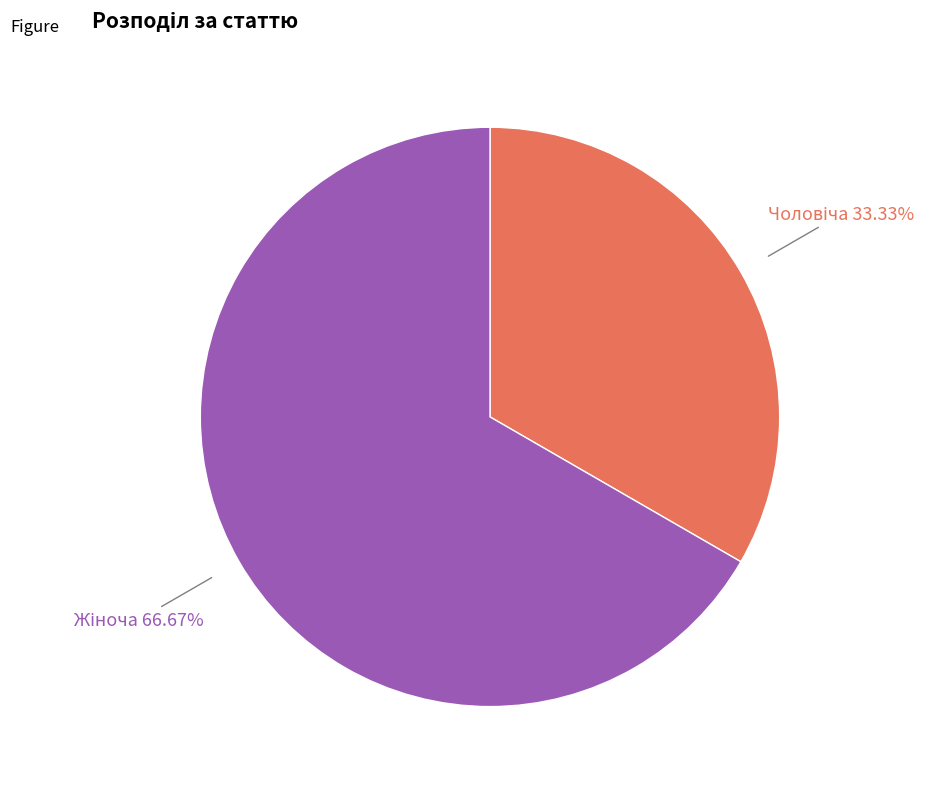

Does any single category account for the majority?

Yes